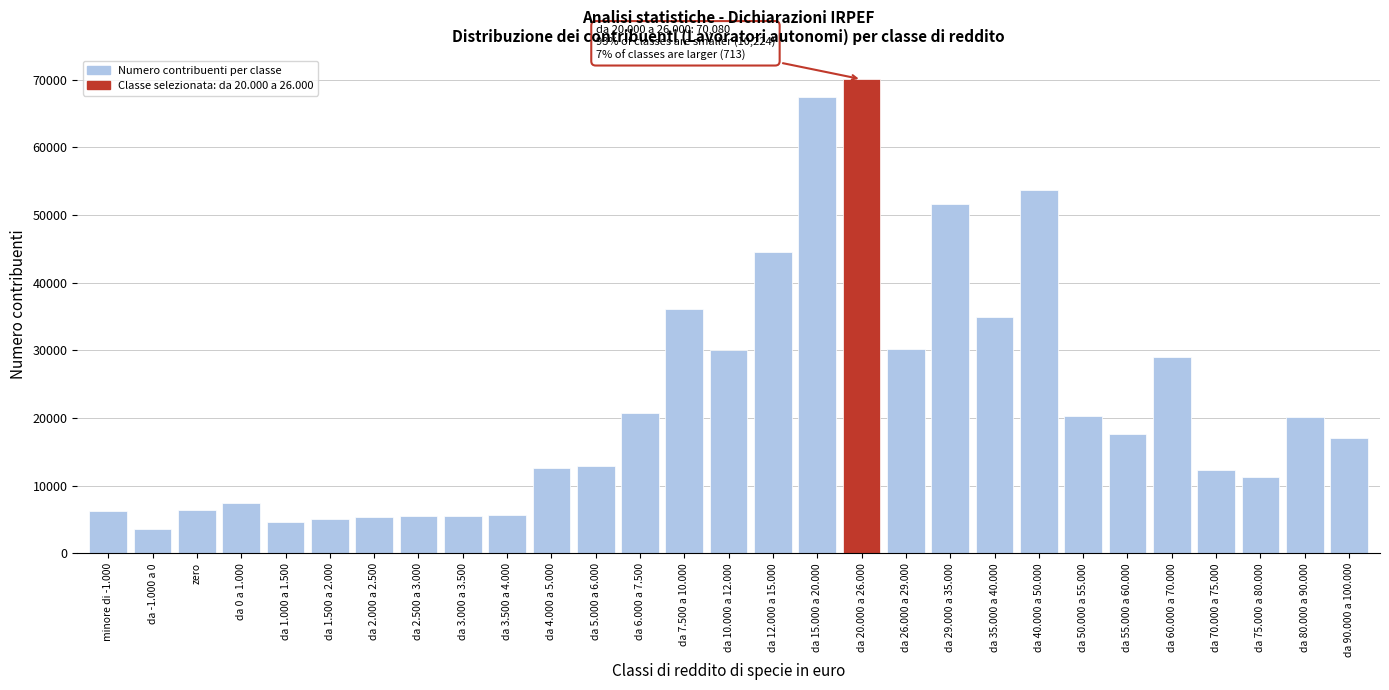

Is it true that the value at da 2.500 a 3.000 is 5480?

True